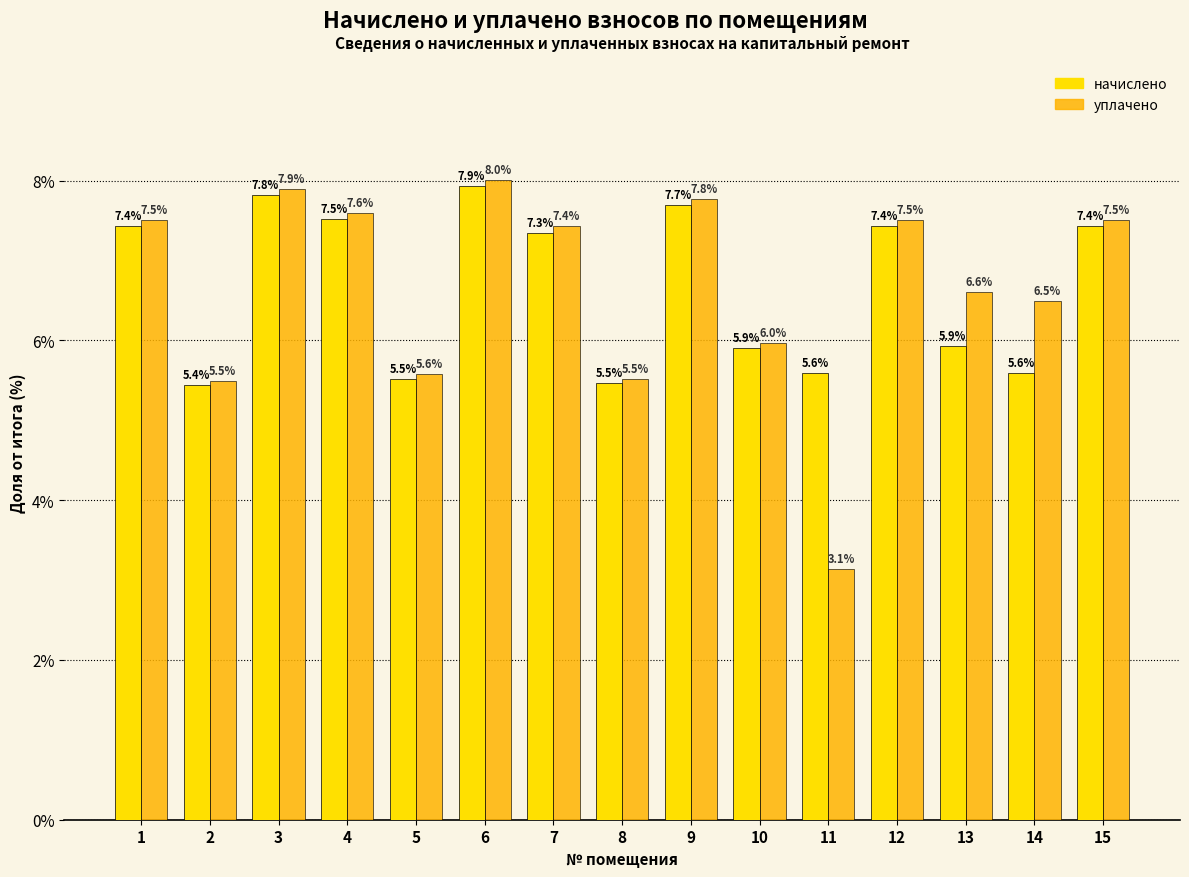

What is the value of the начислено bar at the 14th from the left?

5.6